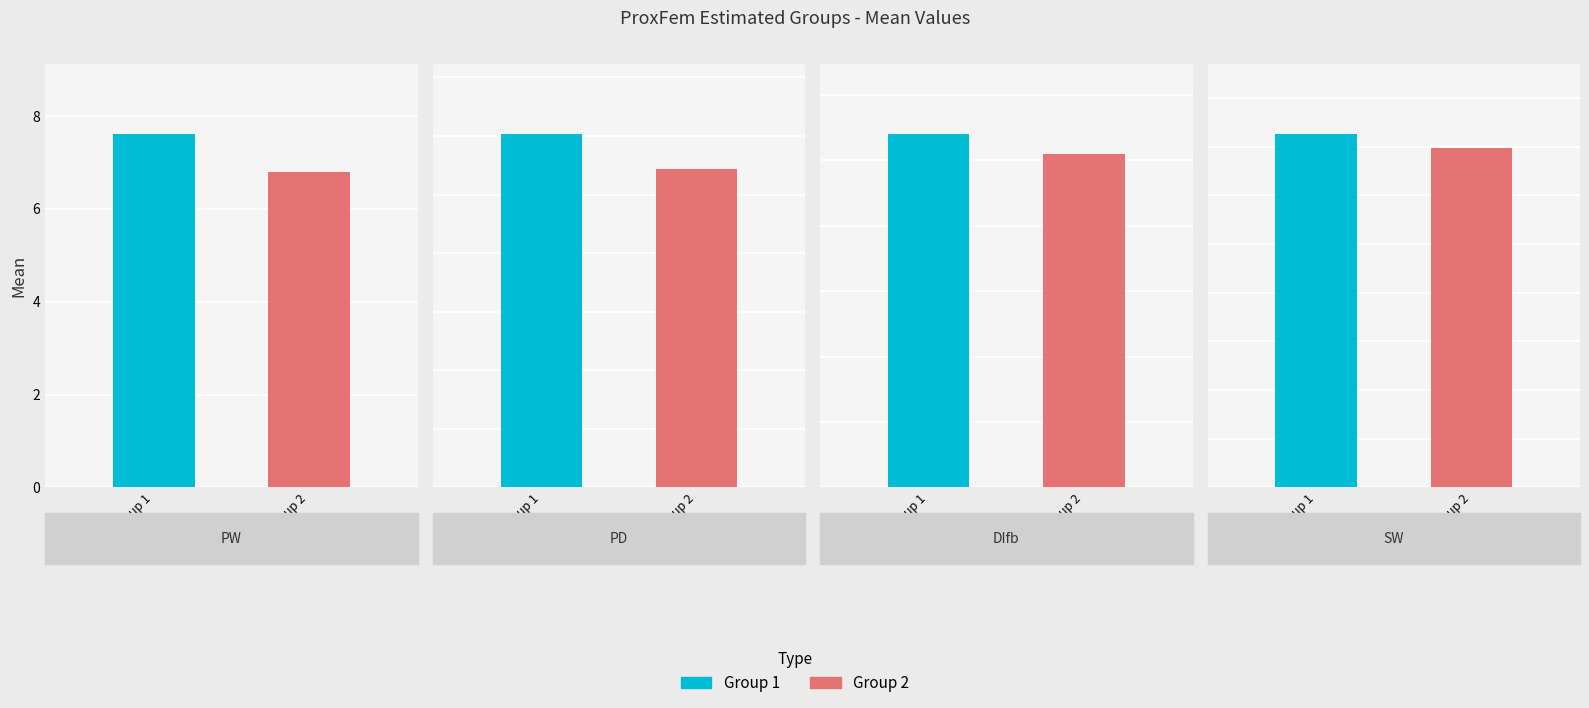

Rank the categories by Group 1 value from lowest to highest.

DIfb, SW, PD, PW